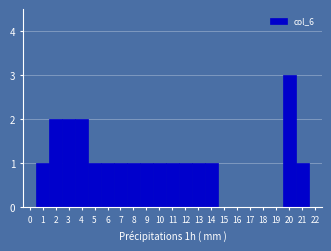

How tall is the bar that spans 6.5 to 7.5 on the x-axis? The values are not printed on the chart, so give them approximately, as read against the axis.

1